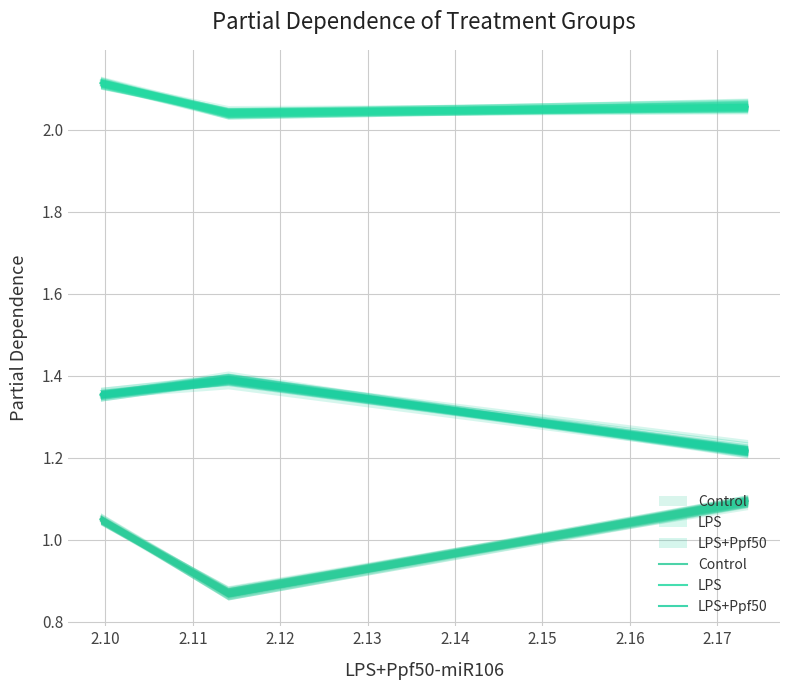

The LPS+Ppf50 series shows 0.6 at 2.11. True or false?

False